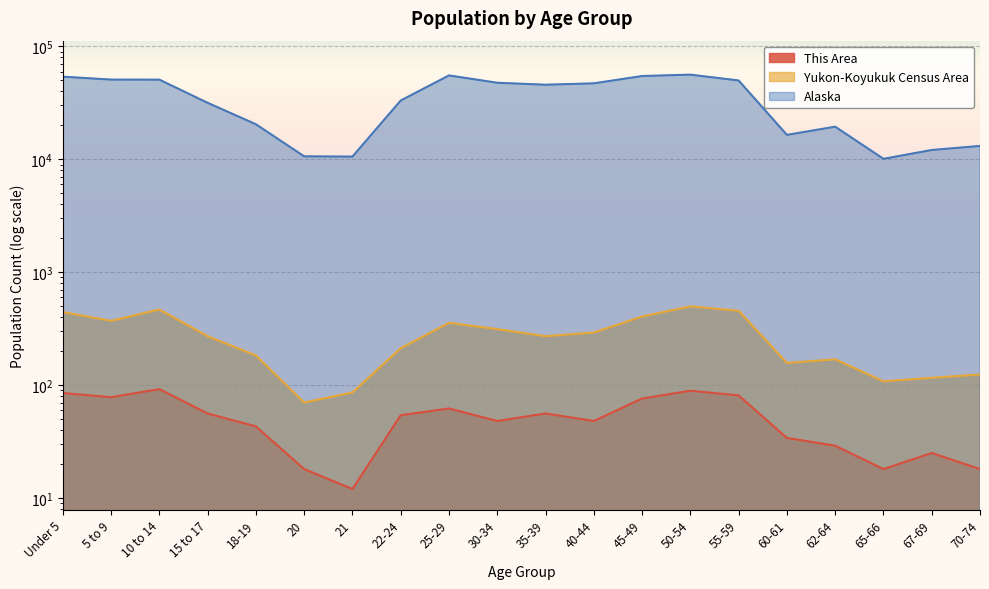

Reading left to right, what are all the values shown in this chart?

This Area: 85	78	92	56	43	18	12	54	62	48	56	48	76	89	81	34	29	18	25	18
Yukon-Koyukuk Census Area: 443	371	467	271	183	70	86	212	356	313	271	292	405	498	455	157	169	108	116	124
Alaska: 53996	50887	50816	31679	20462	10628	10577	33214	55419	47706	45833	47141	54726	56300	49971	16471	19467	10103	12099	13148